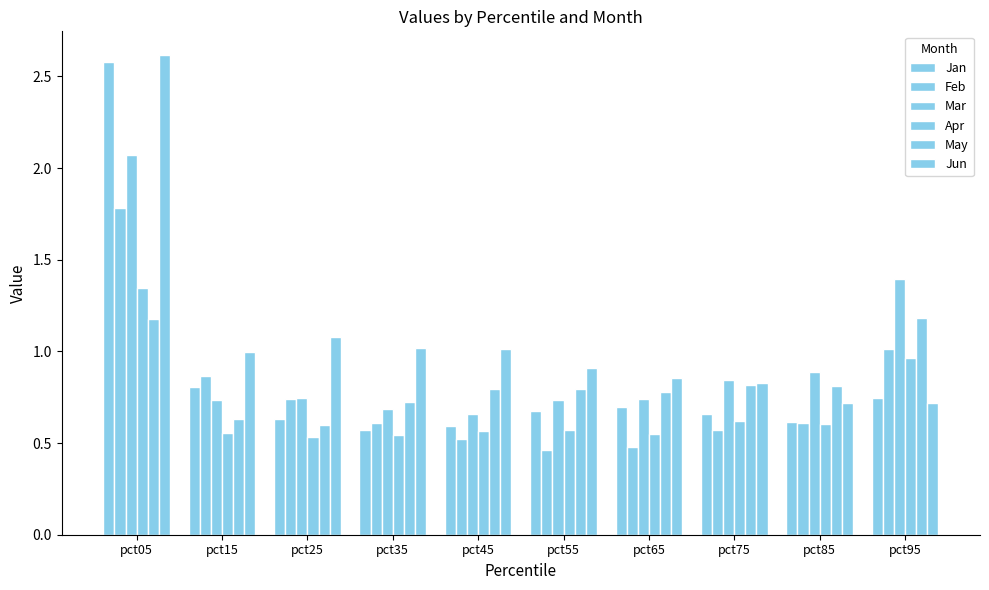

How many bars are there in each group?

6